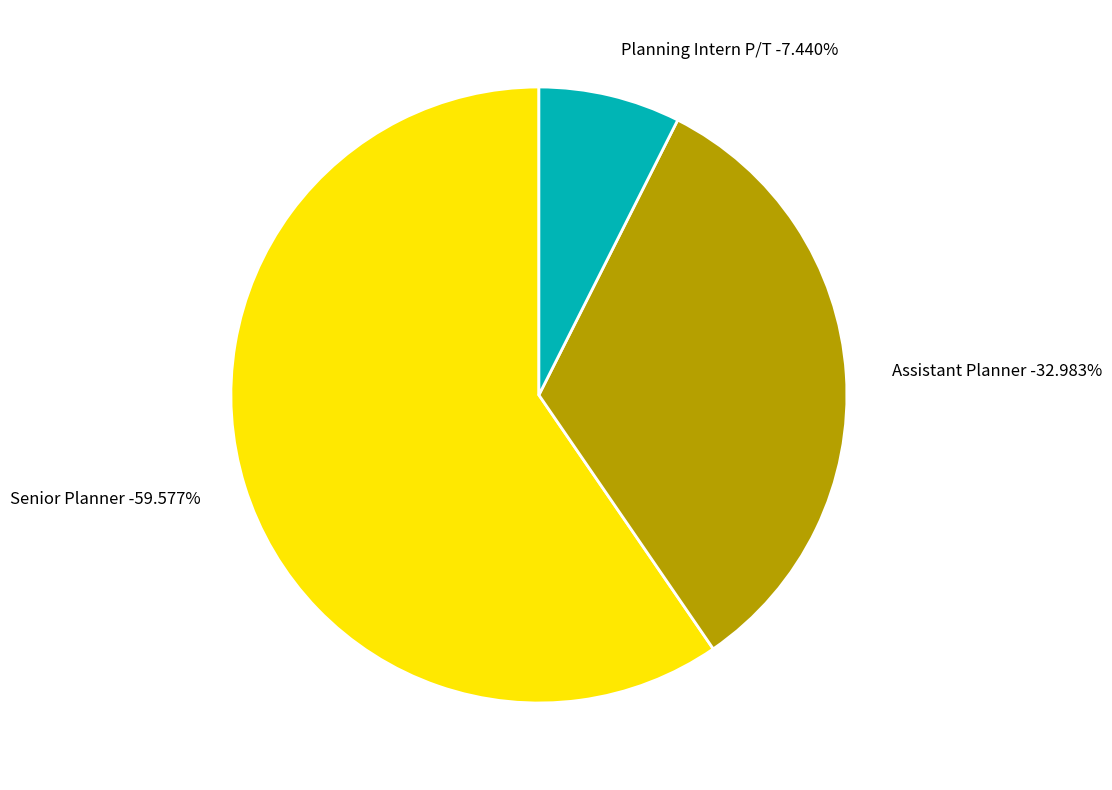

To the nearest percent, what is the combined percentage of Assistant Planner and Planning Intern P/T?

40%